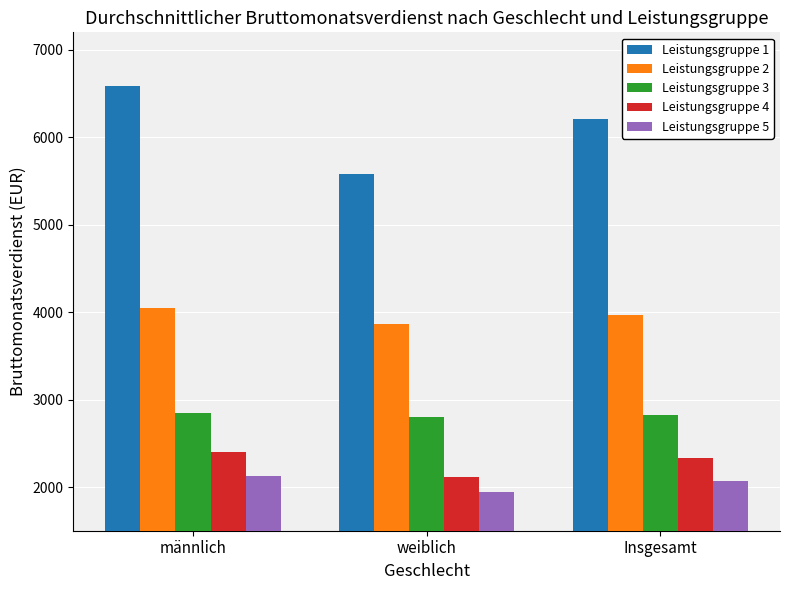

How many Leistungsgruppe 4 values are between 2118 and 2397?

3